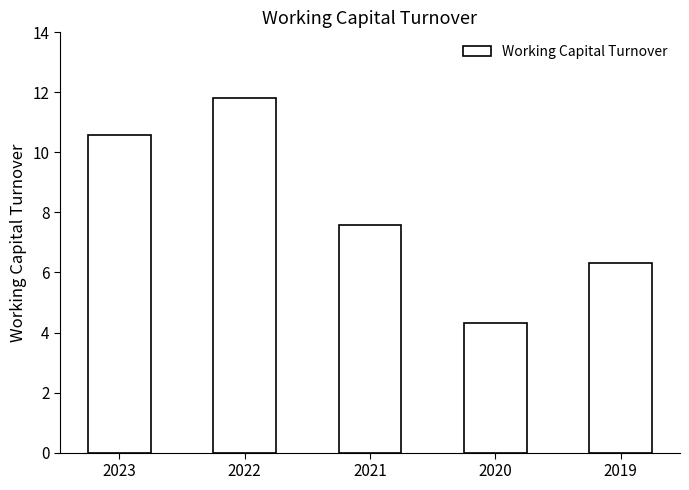

What is the greatest value displayed?

11.8